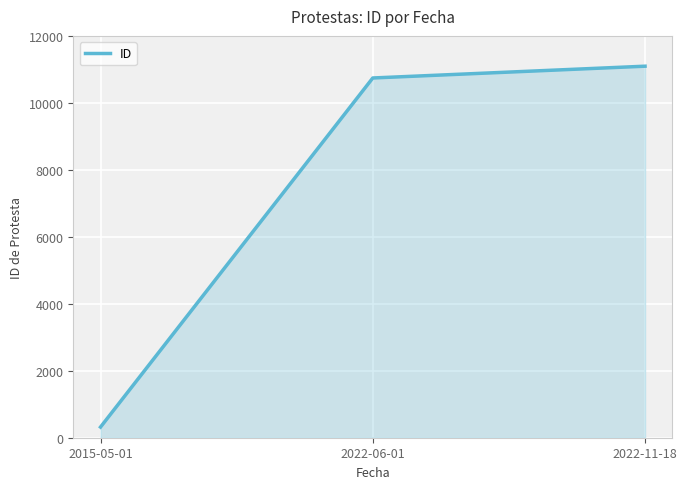

How many lines are shown in the chart?

1